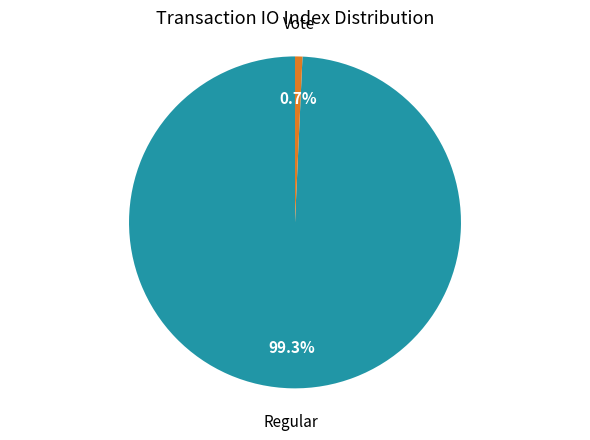

Is there a majority slice in this chart?

Yes